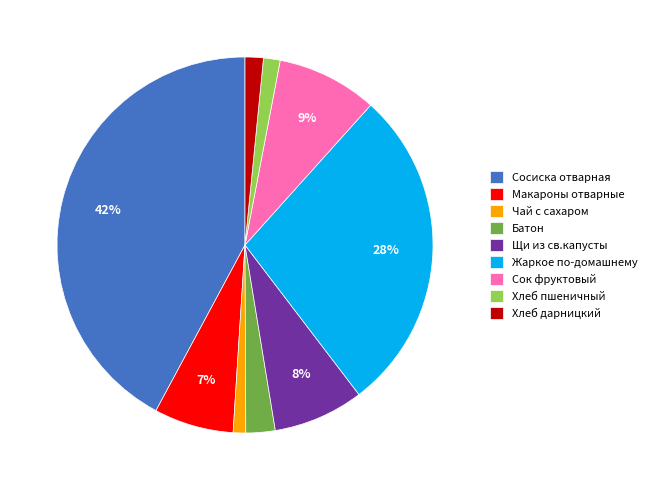

Is there a majority slice in this chart?

No